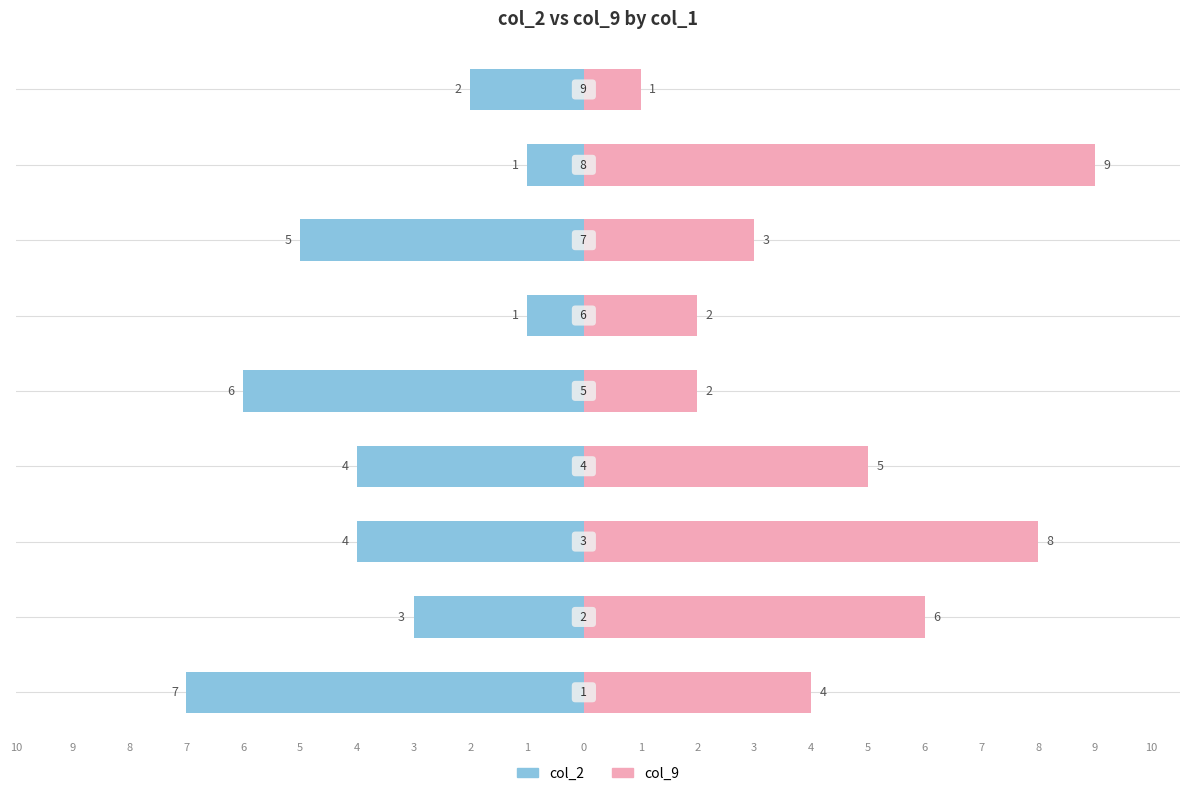

Count the col_2 values in the range -5 to -2.

5